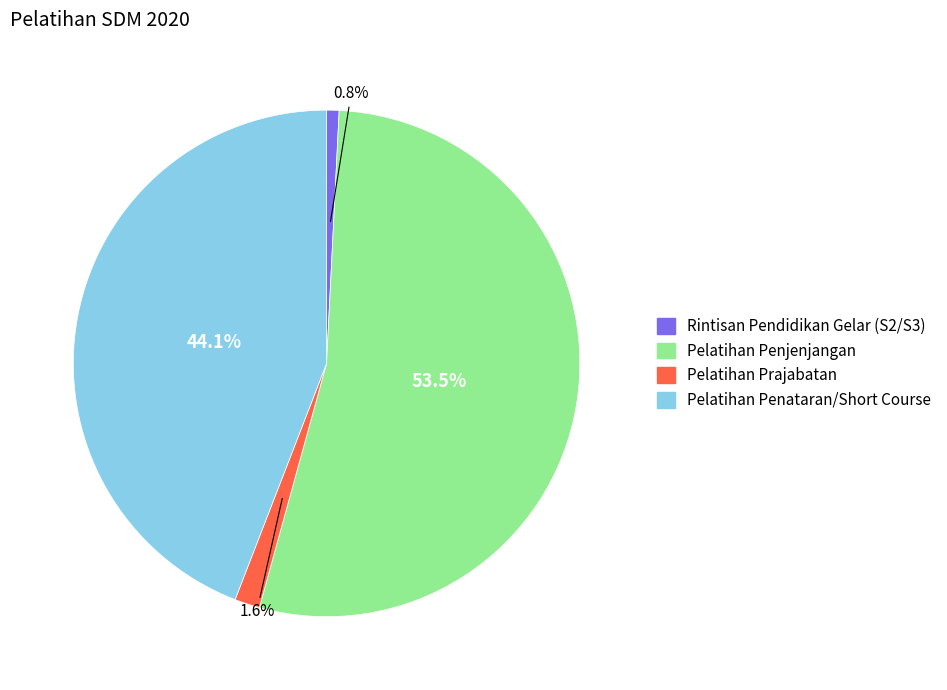

Which has a higher value, Pelatihan Penataran/Short Course or Rintisan Pendidikan Gelar (S2/S3)?

Pelatihan Penataran/Short Course